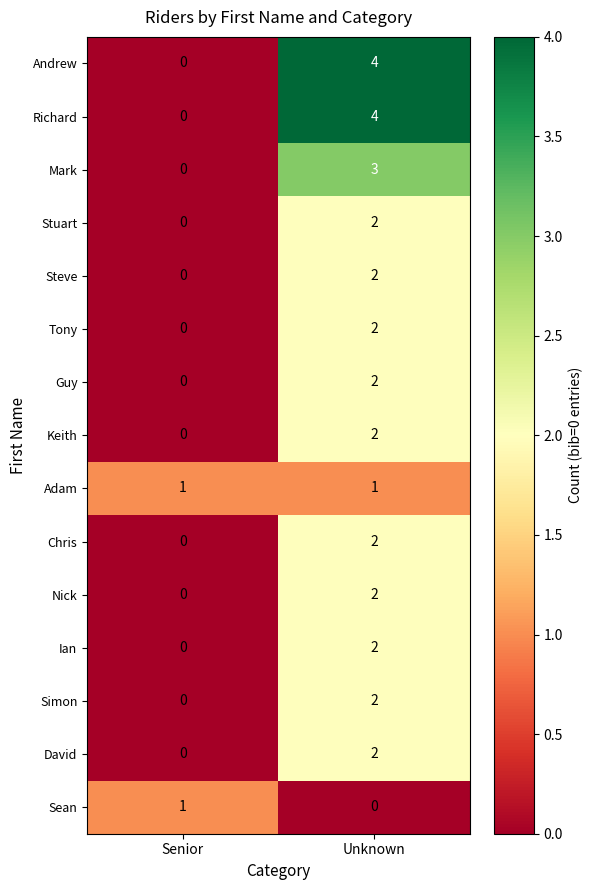

What is the difference between the highest and lowest values at Unknown?

4